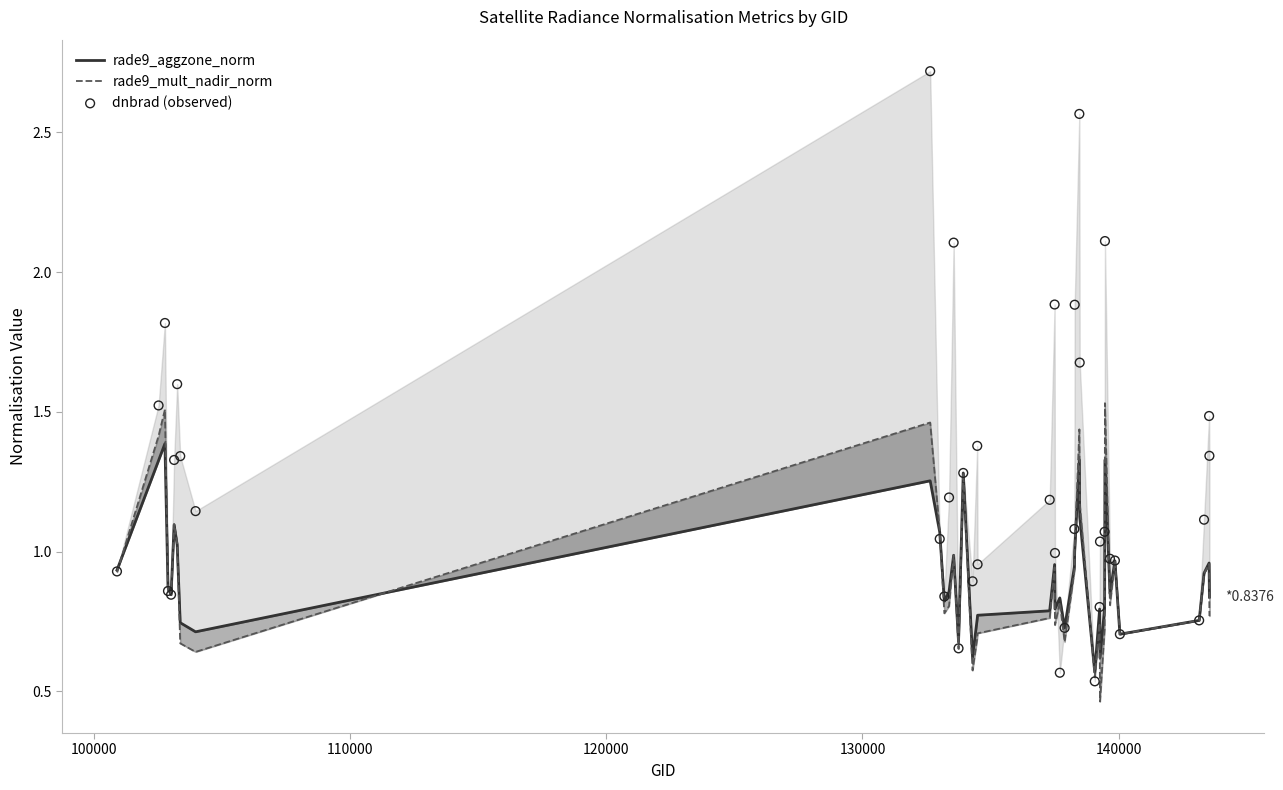

Is the value of rade9_aggzone_norm at 19 greater than the value of dnbrad (observed) at 34?

No